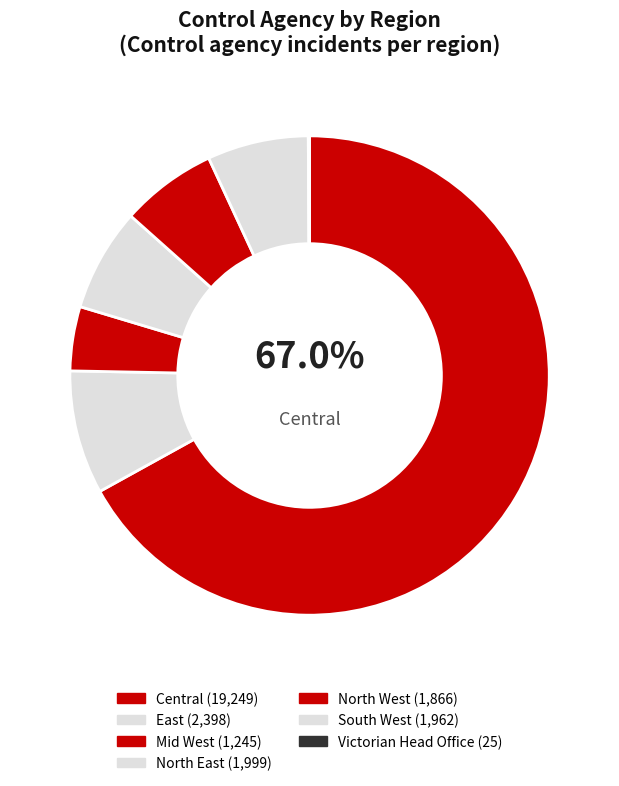

Is there any slice that represents more than half of the pie?

Yes